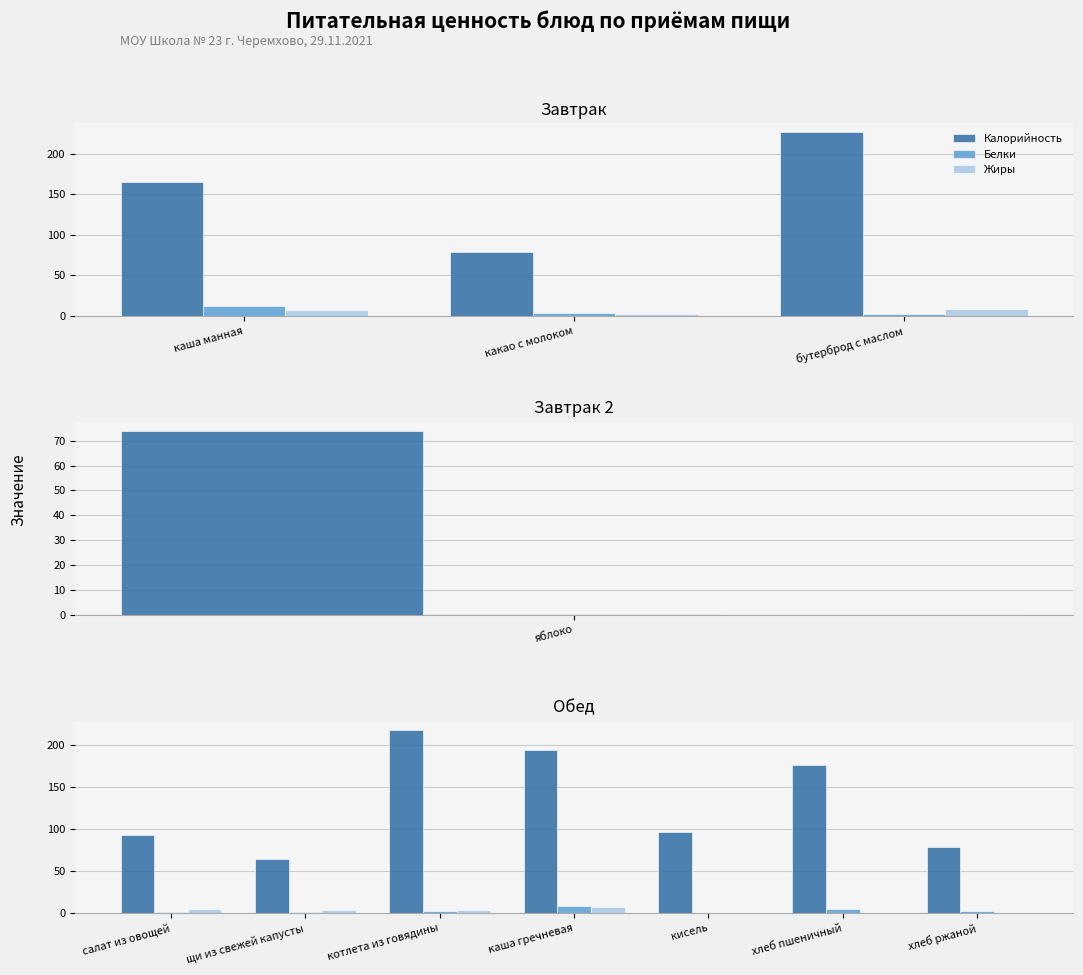

How many bars are there in each group?

3